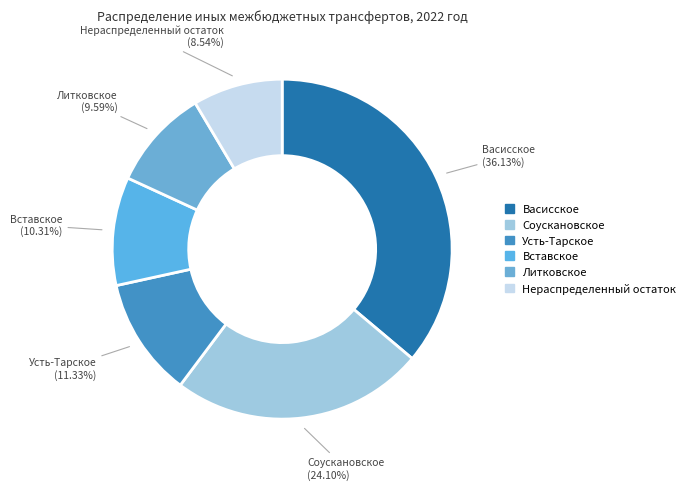

Rank the categories by value from lowest to highest.

Нераспределенный остаток, Литковское, Вставское, Усть-Тарское, Соускановское, Васисское